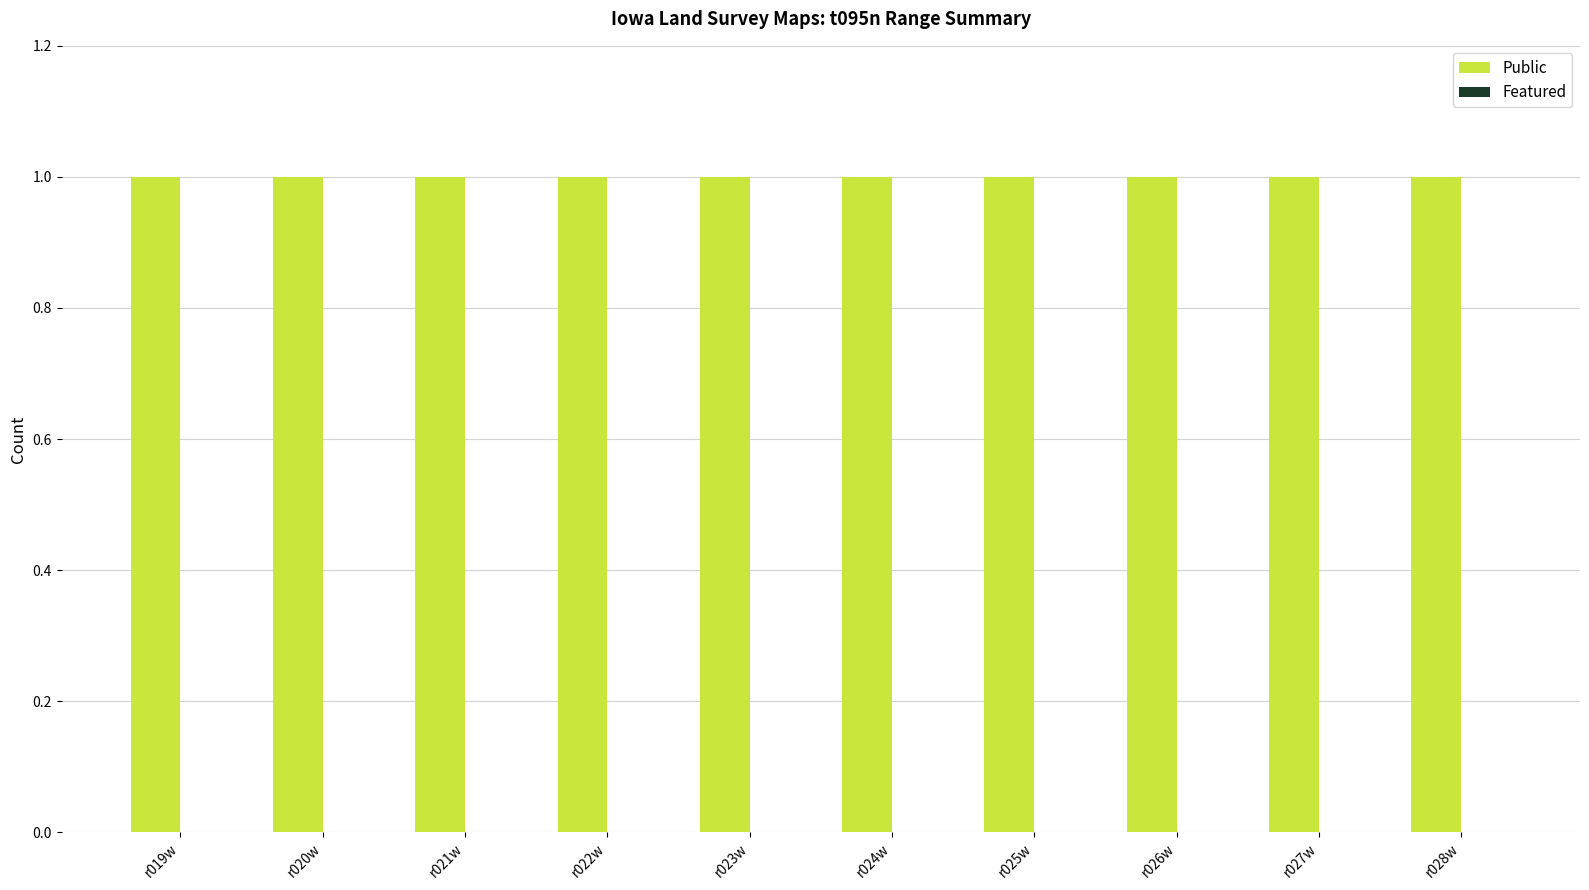

Between r021w and r025w, which series saw the biggest shift?

Public